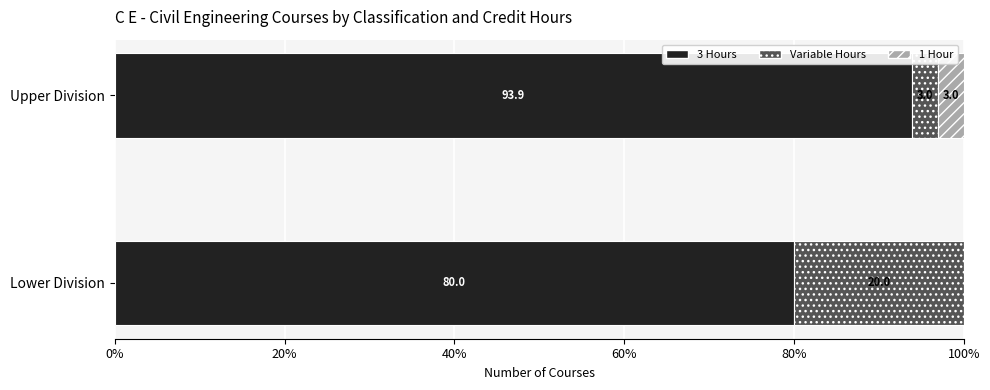

What is the sum of all 3 Hours values?

173.9